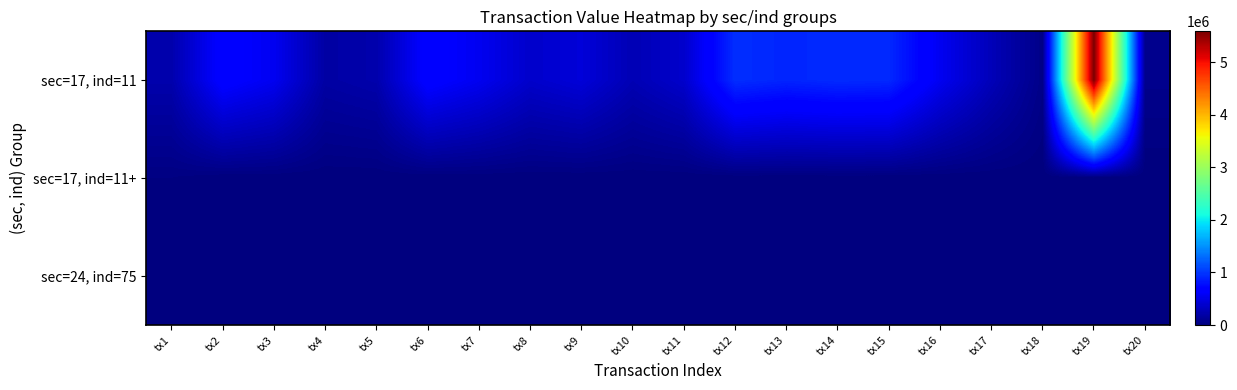

What is the difference between the highest and lowest values at tx1?

227142